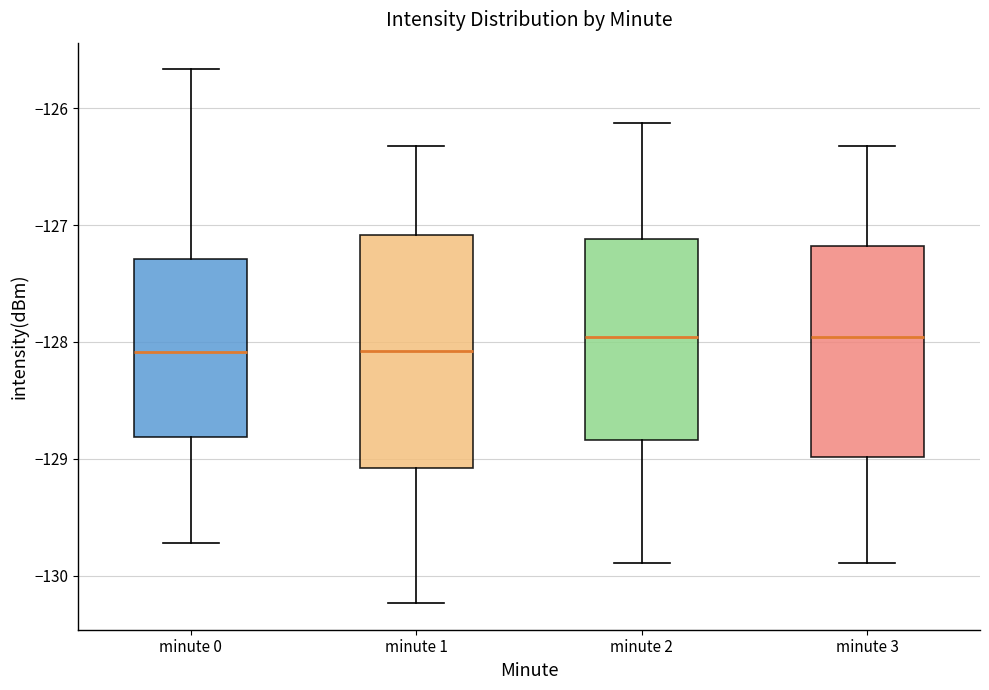

Where is the upper edge of the box for minute 1 on the y-axis? The values are not printed on the chart, so give them approximately, as read against the axis.

-127.1